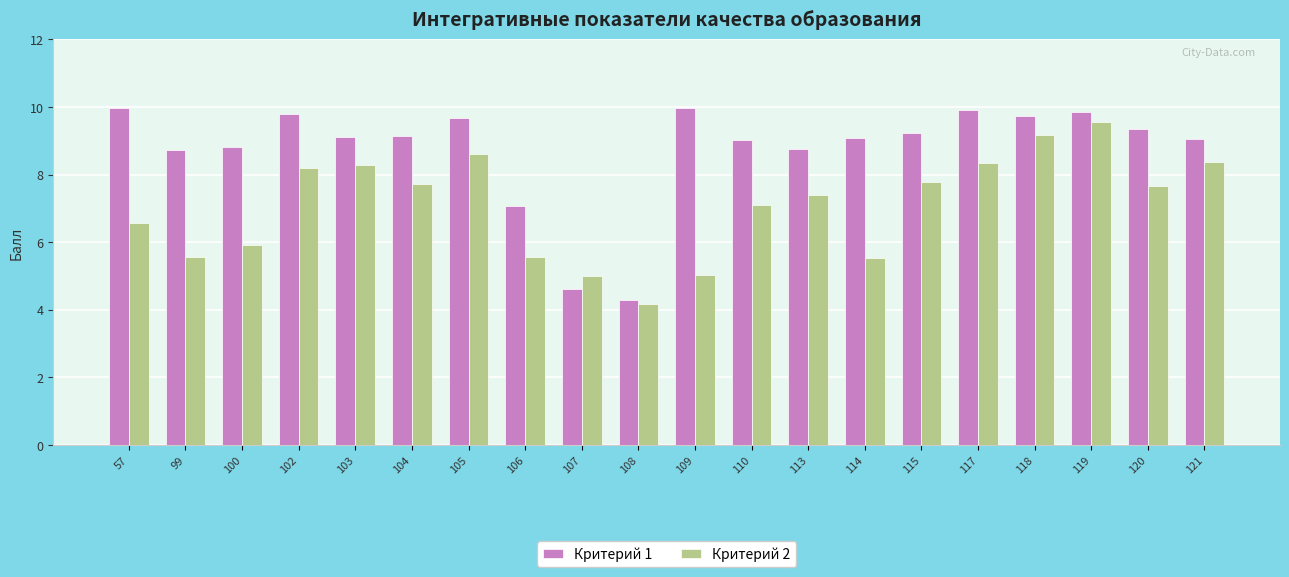

How many distinct data groups are displayed?

2